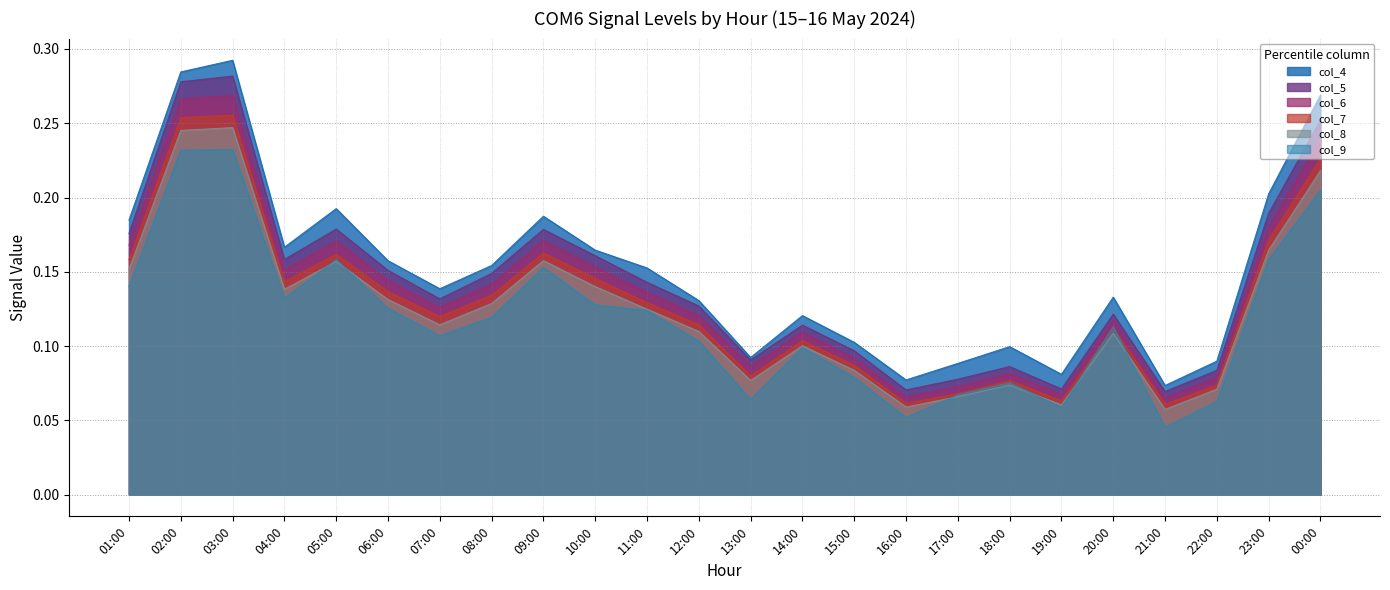

True or false: col_4 and col_6 cross at least once.

False